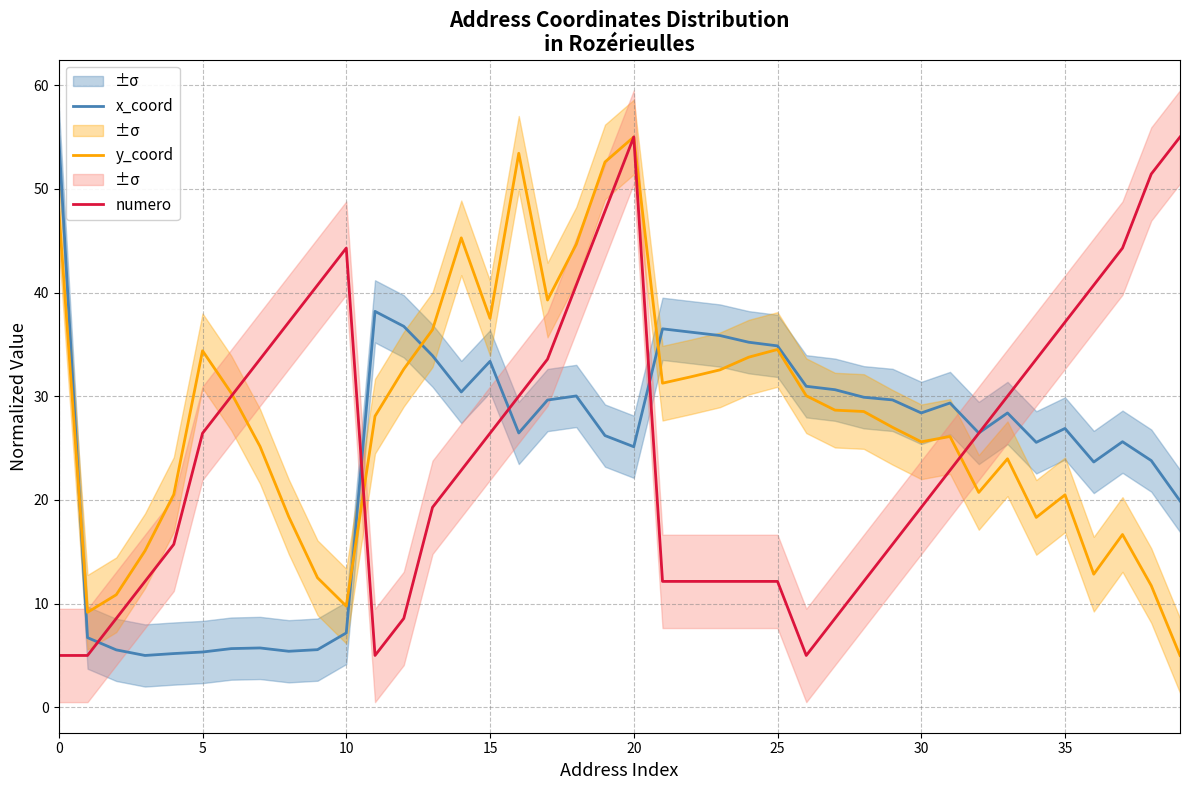

Reading left to right, what are all the values shown in this chart?

x_coord: 55.0	6.7	5.5	5.0	5.2	5.3	5.7	5.7	5.4	5.6	7.2	38.2	36.7	33.9	30.4	33.4	26.5	29.6	30.0	26.2	25.1	36.5	36.2	35.9	35.2	34.9	31.0	30.6	29.9	29.6	28.4	29.3	26.5	28.4	25.6	26.9	23.7	25.6	23.8	19.9
y_coord: 48.0	9.2	10.9	15.1	20.5	34.4	30.3	25.2	18.4	12.5	9.8	28.1	32.6	36.4	45.3	37.5	53.4	39.3	44.6	52.6	55.0	31.3	31.9	32.5	33.8	34.5	30.0	28.7	28.5	27.0	25.6	26.1	20.7	24.0	18.3	20.5	12.8	16.7	11.7	5.0
numero: 5.0	5.0	8.6	12.1	15.7	26.4	30.0	33.6	37.1	40.7	44.3	5.0	8.6	19.3	22.9	26.4	30.0	33.6	40.7	47.9	55.0	12.1	12.1	12.1	12.1	12.1	5.0	8.6	12.1	15.7	19.3	22.9	26.4	30.0	33.6	37.1	40.7	44.3	51.4	55.0